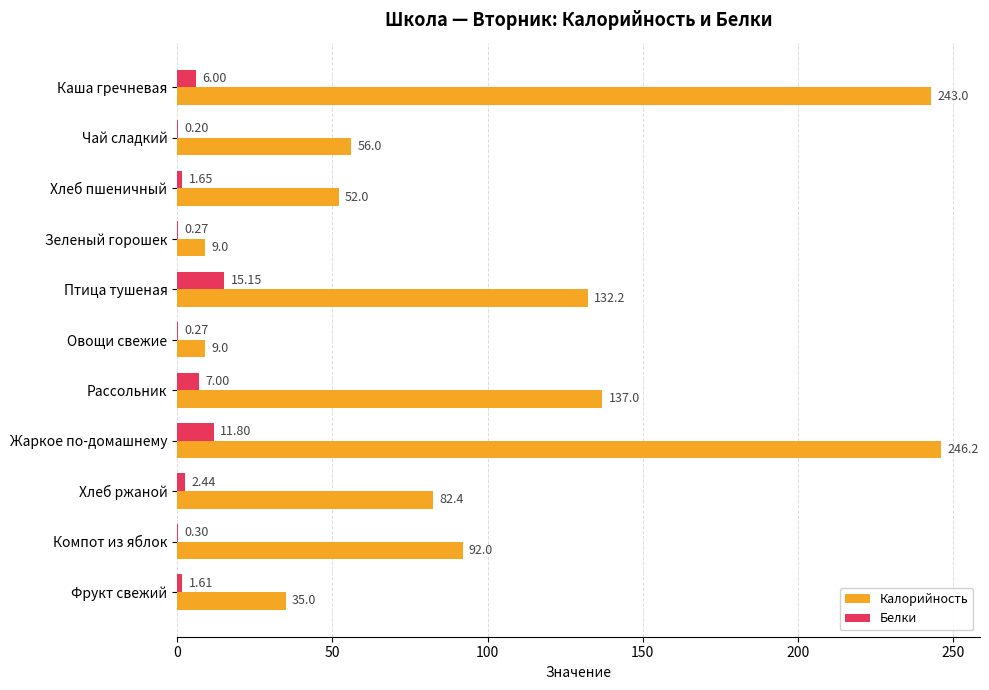

Which series has the largest total across all categories?

Калорийность